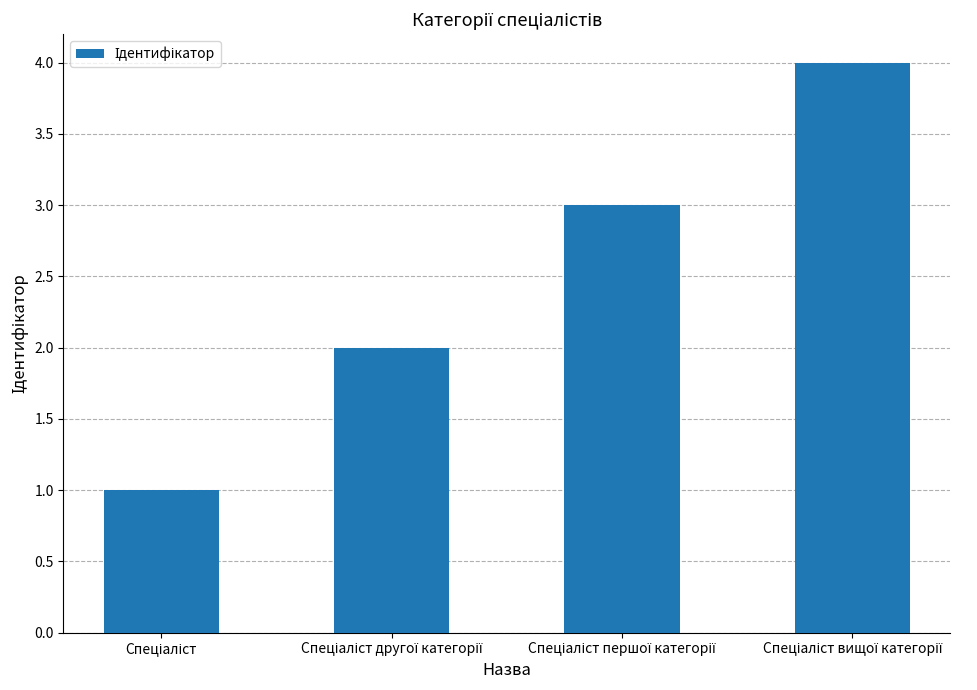

What is the greatest value displayed?

4